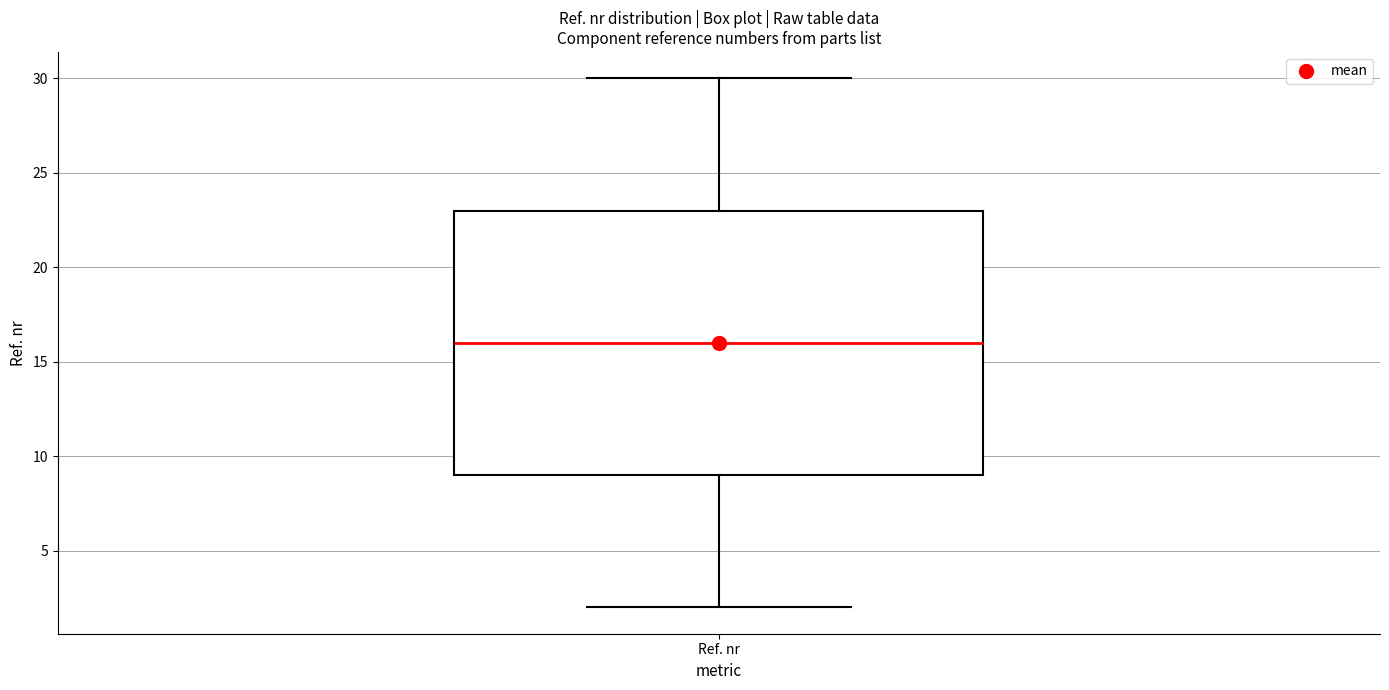

Read this box plot against the y-axis: the position of the median line, the range covered by the box, and the ends of both whiskers. The values are not printed on the chart, so give them approximately, as read against the axis.

median 16, box 9 to 23, whiskers 2 to 30